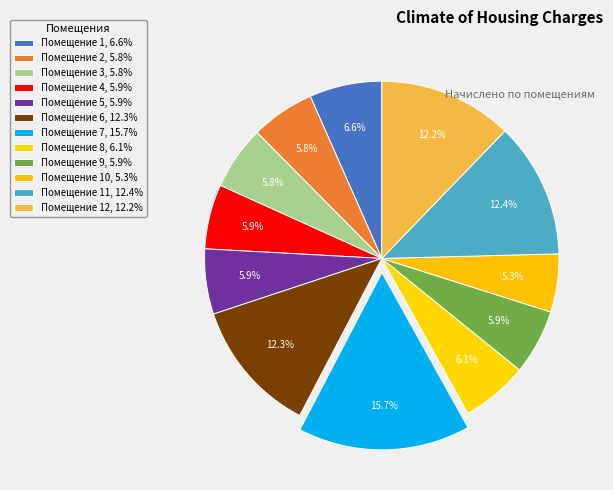

How many segments does this pie chart have?

12